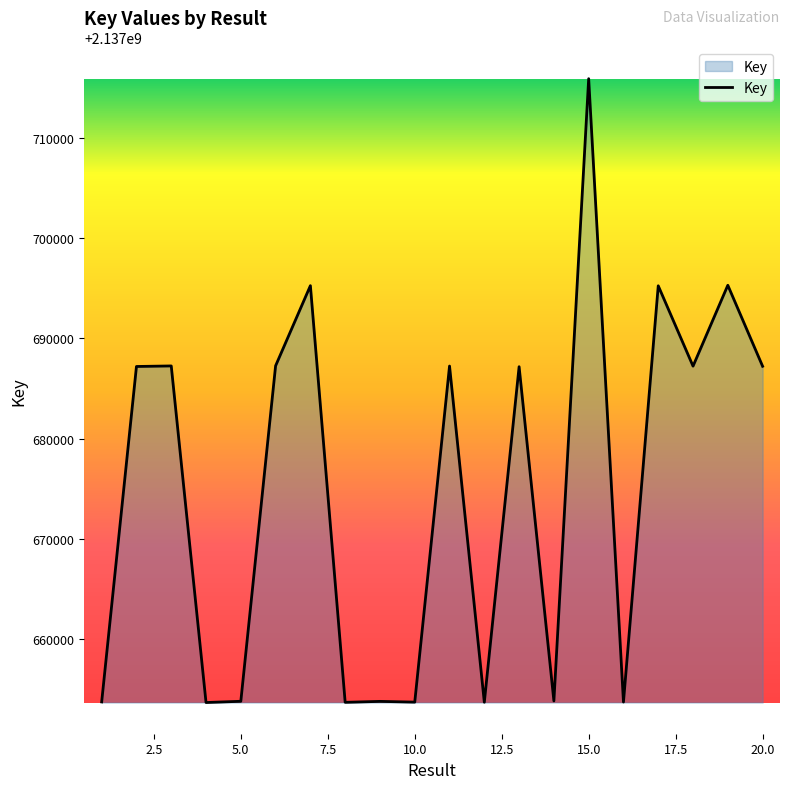

What is the minimum value shown in the chart?

2137653685